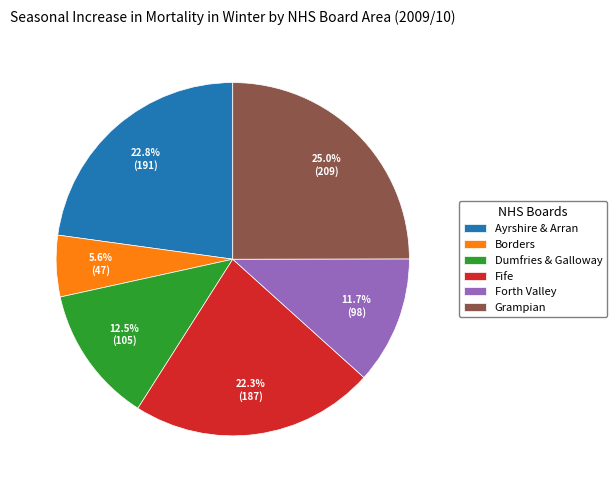

How many slices are in this pie chart?

6